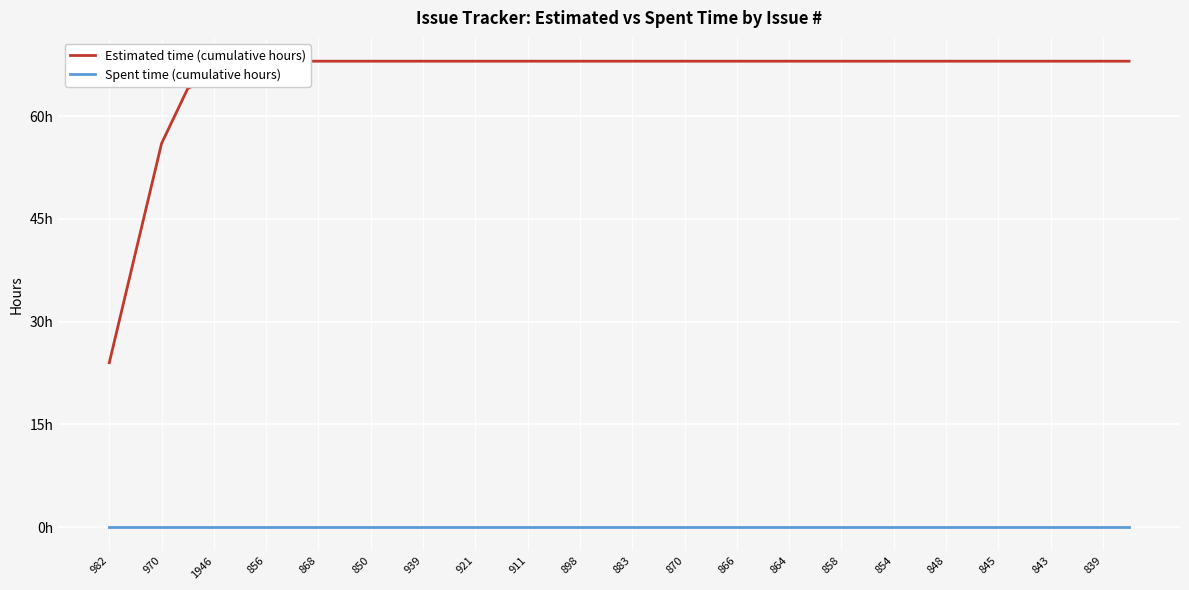

True or false: Estimated time (cumulative hours) has a value of 68 at 848.

True